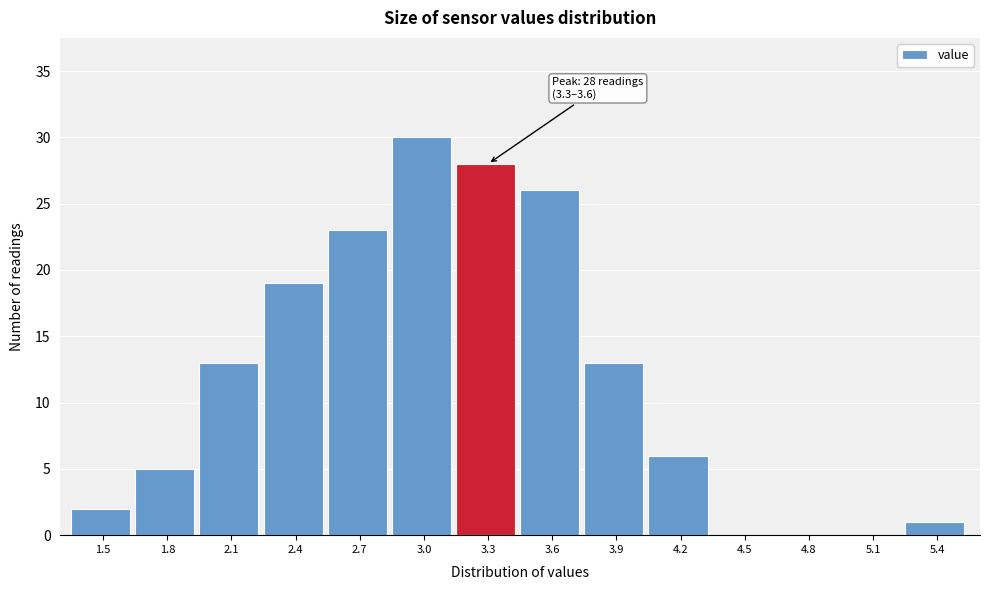

Reading right to left, extract all data points from this chart.

5.4=1	5.1=0	4.8=0	4.5=0	4.2=6	3.9=13	3.6=26	3.3=28	3.0=30	2.7=23	2.4=19	2.1=13	1.8=5	1.5=2